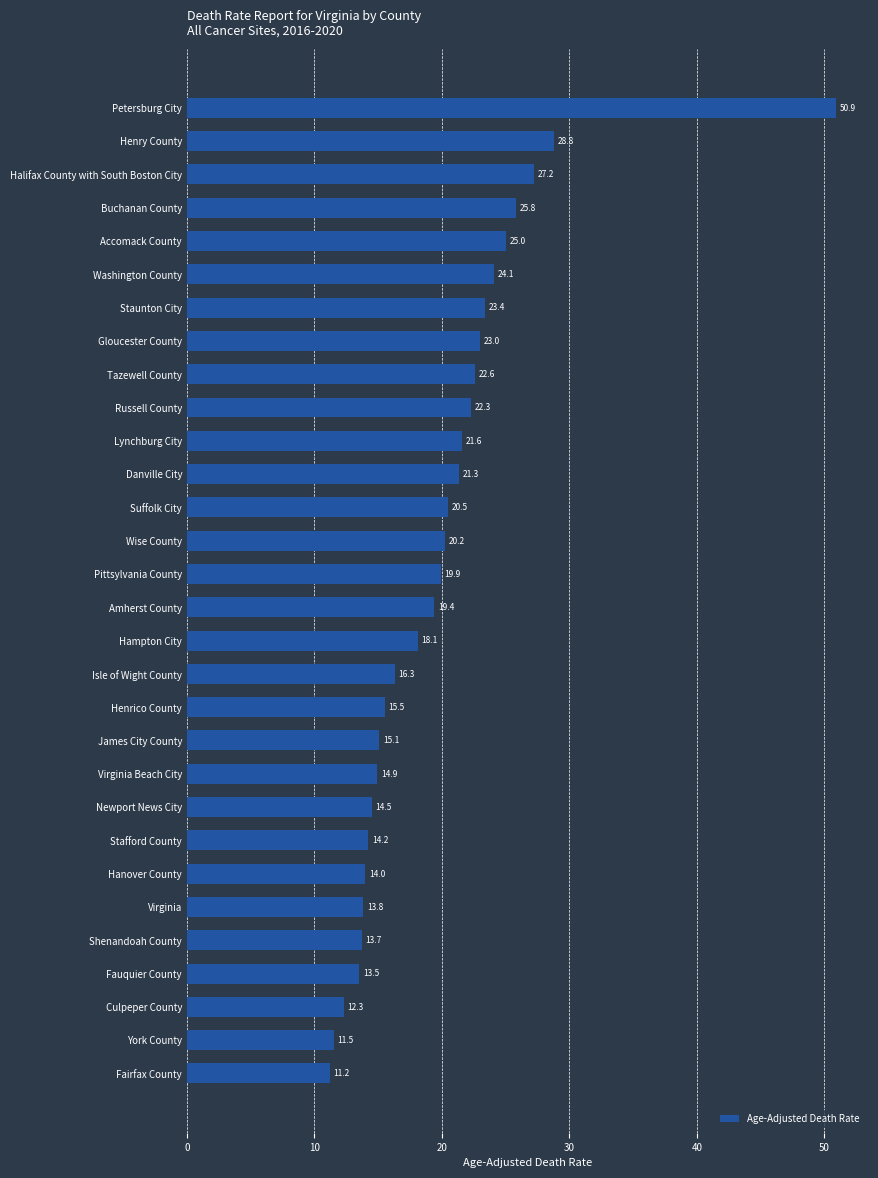

How many bars are there in total?

30